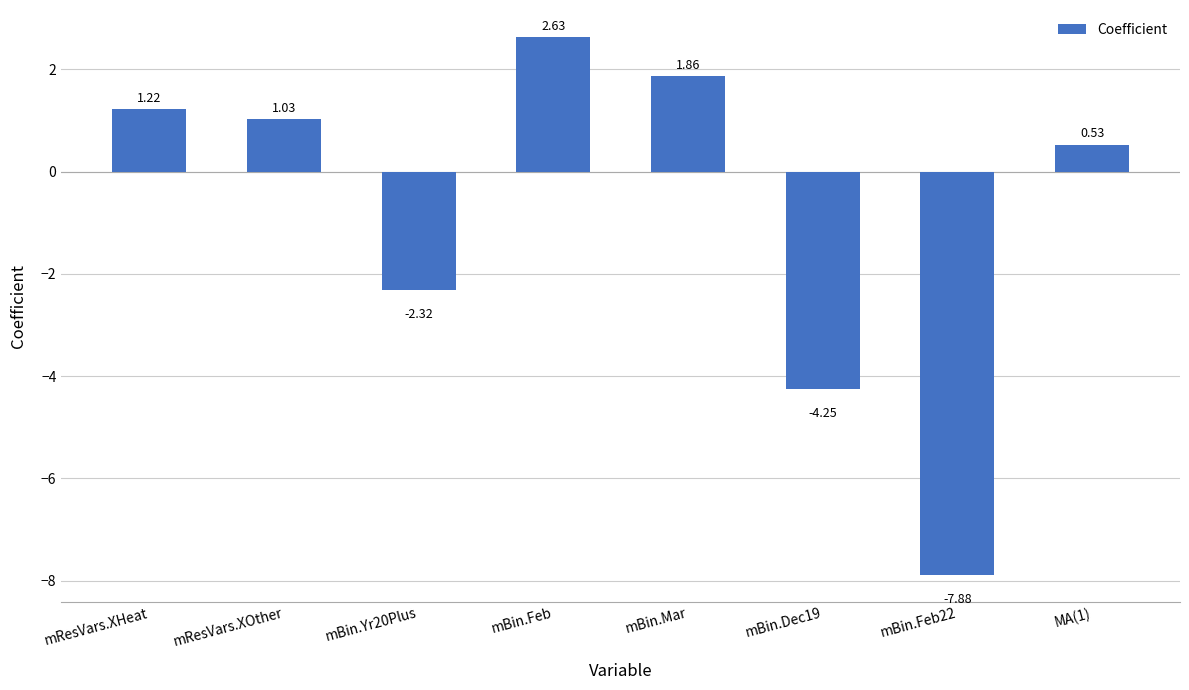

What is the label of the 4th bar from the left?

mBin.Feb